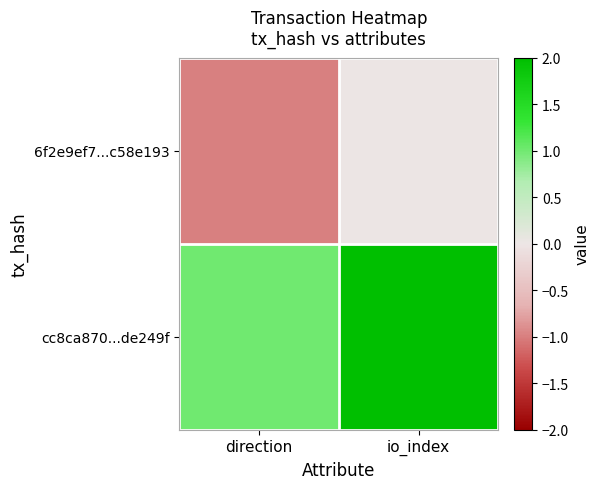

At which category does the chart reach its peak across all series?

io_index